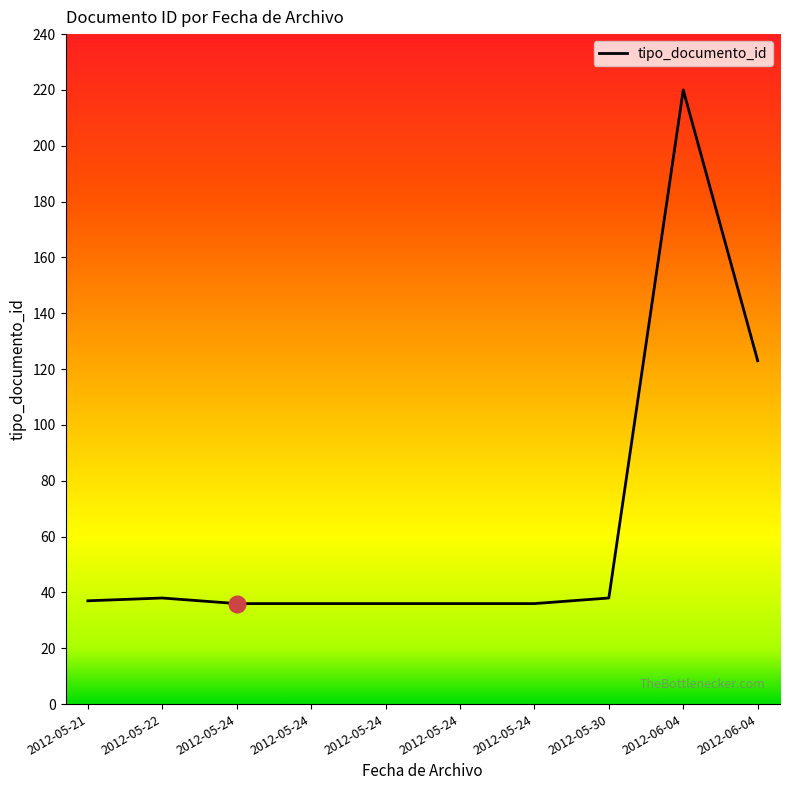

Which category has the highest value across all series?

2012-06-04